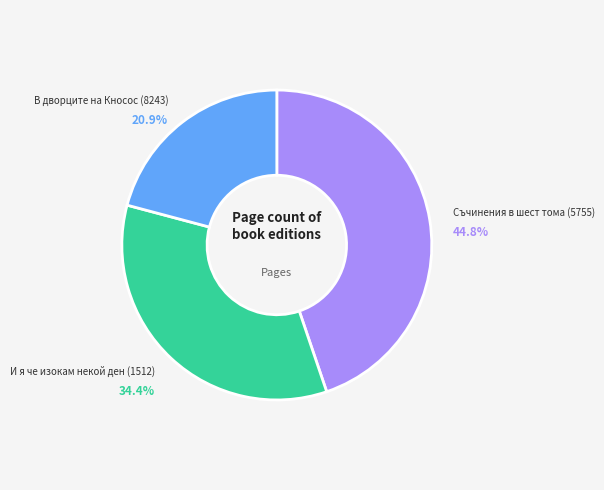

Is there a majority slice in this chart?

No